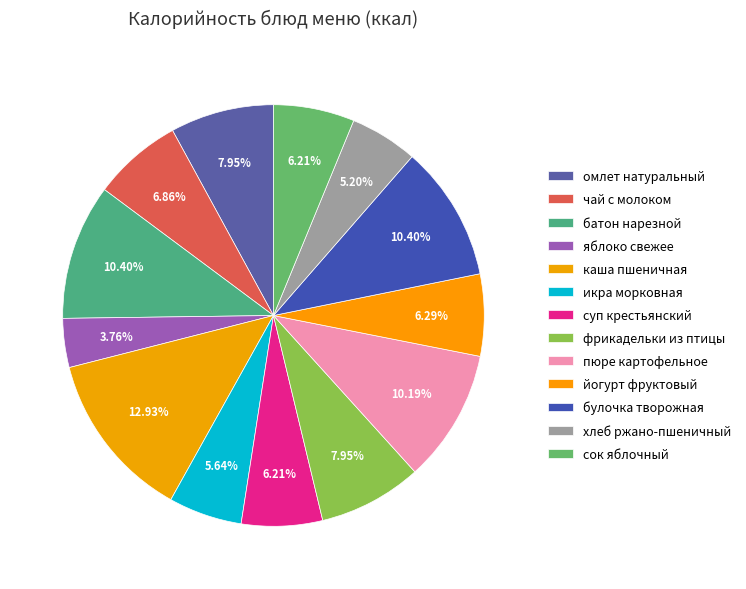

Is it true that каша пшеничная is 4% of the pie?

False